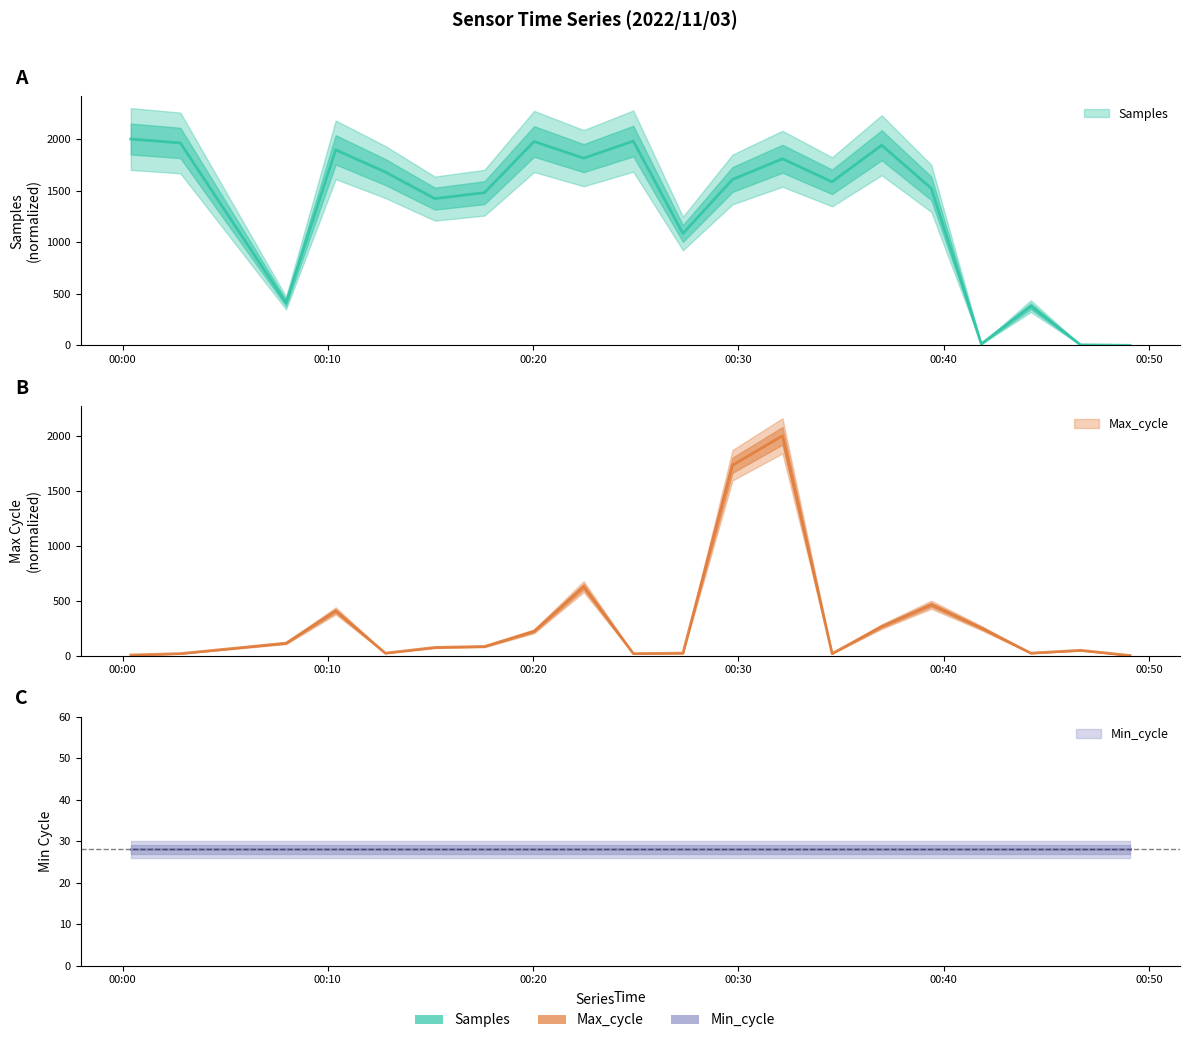

At which label does Max_cycle first exceed 82?

2022/11/03 00:07:58